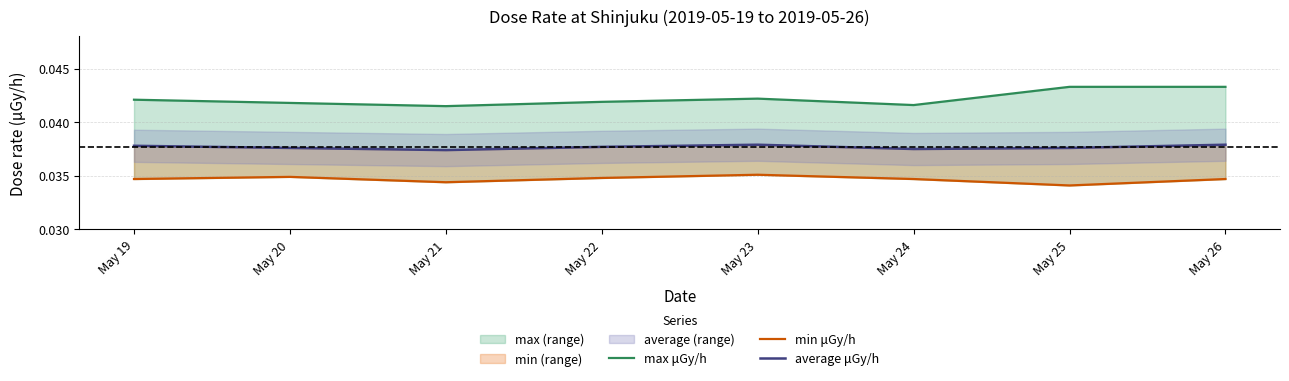

At which category does min μGy/h reach its first local peak?

May 20